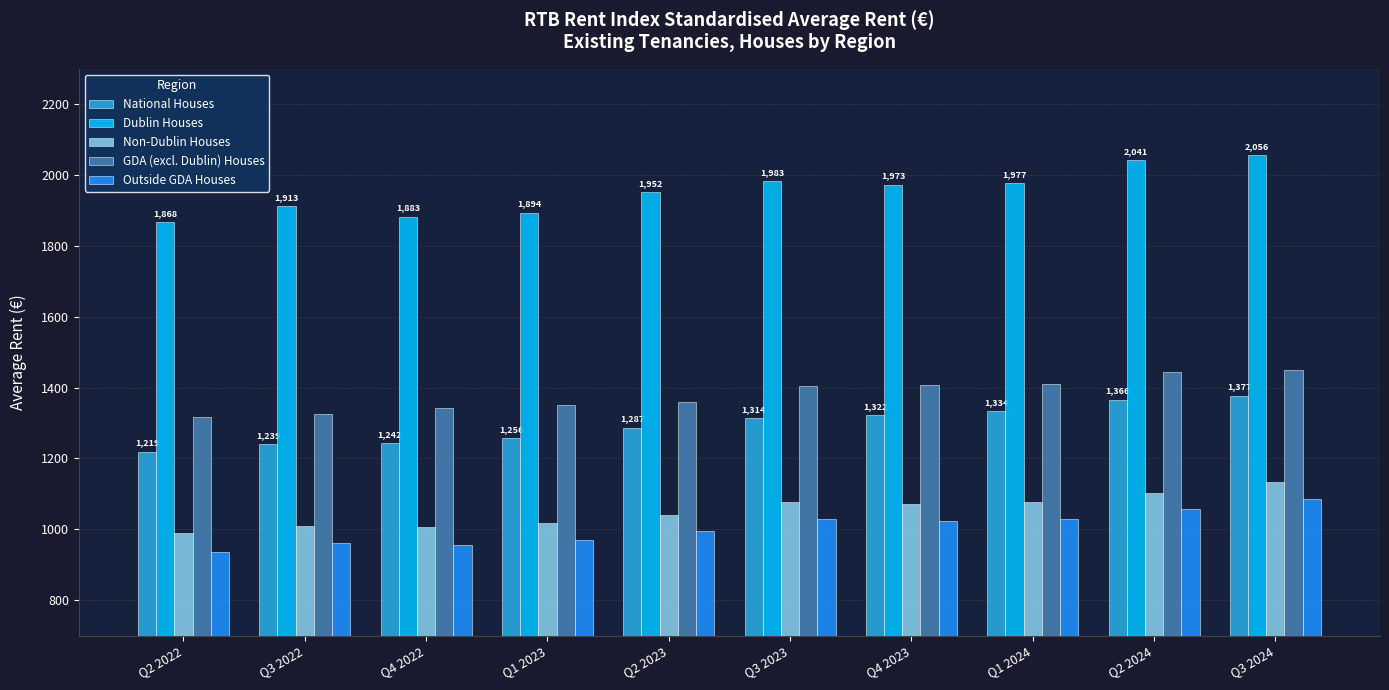

Which label corresponds to the smallest value in the chart?

Q2 2022